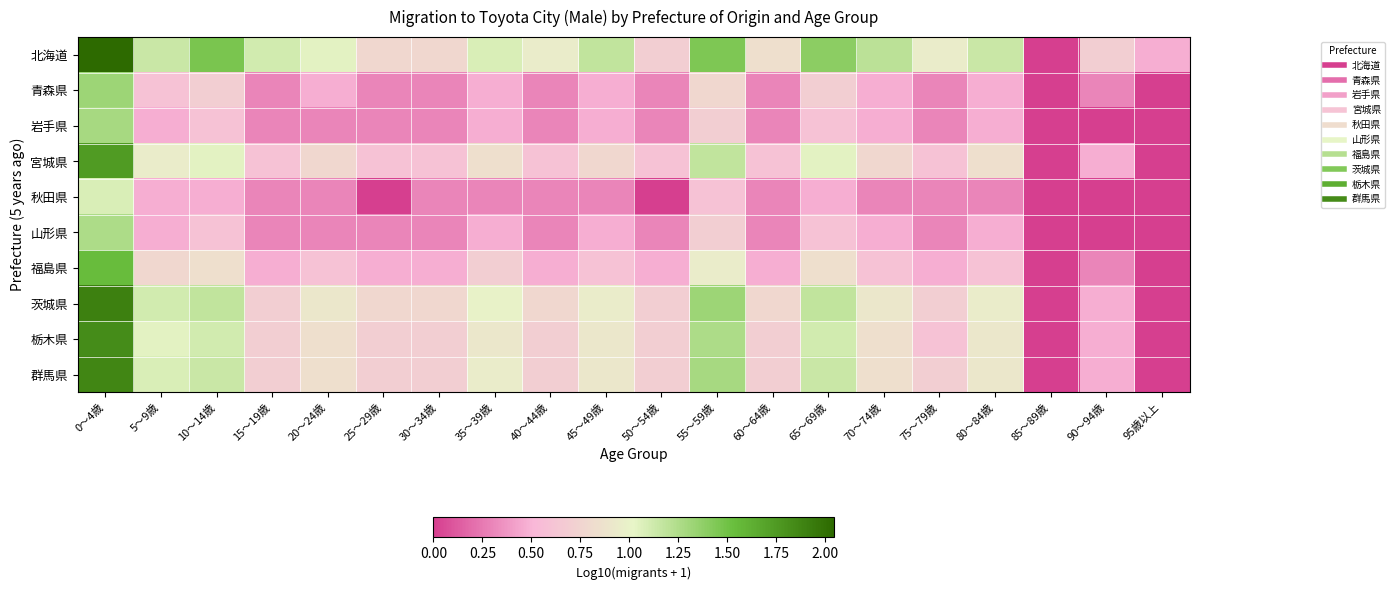

Which series has the largest range (max minus min)?

北海道